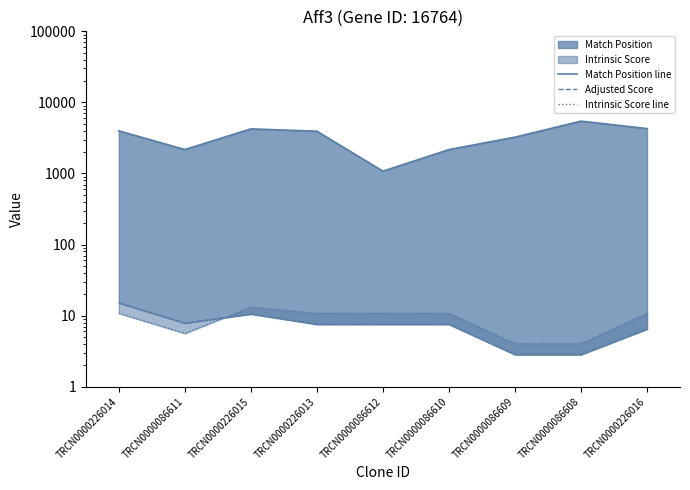

What is the difference between the highest and lowest values at TRCN0000086612?

1071.4